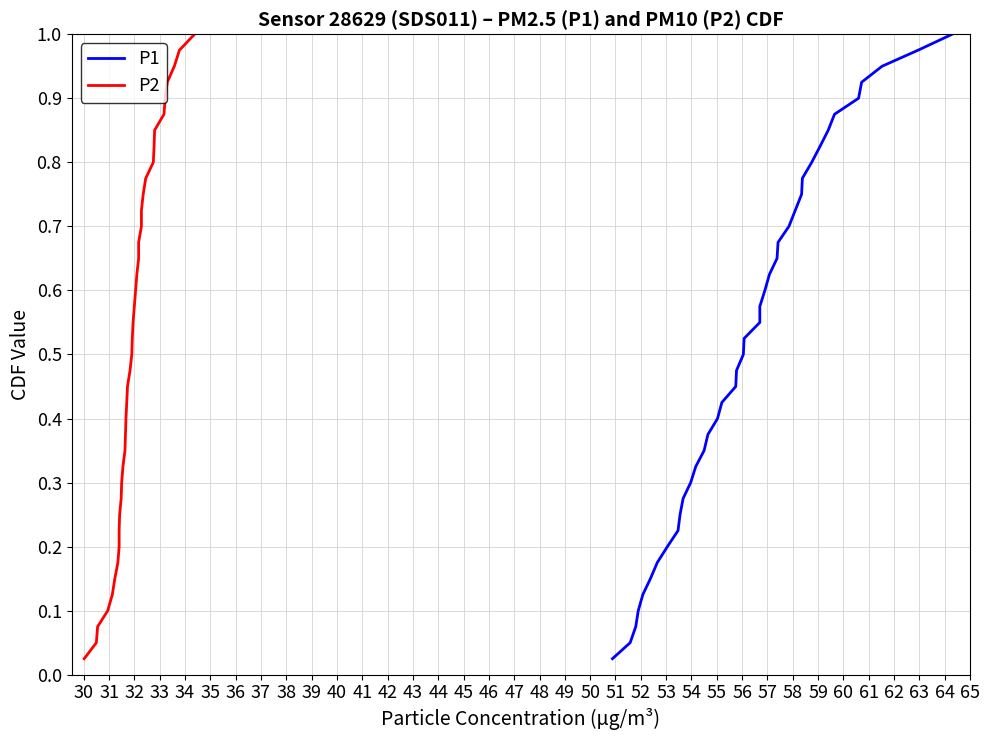

True or false: P2 has more than 2 points higher than both neighbors.

False